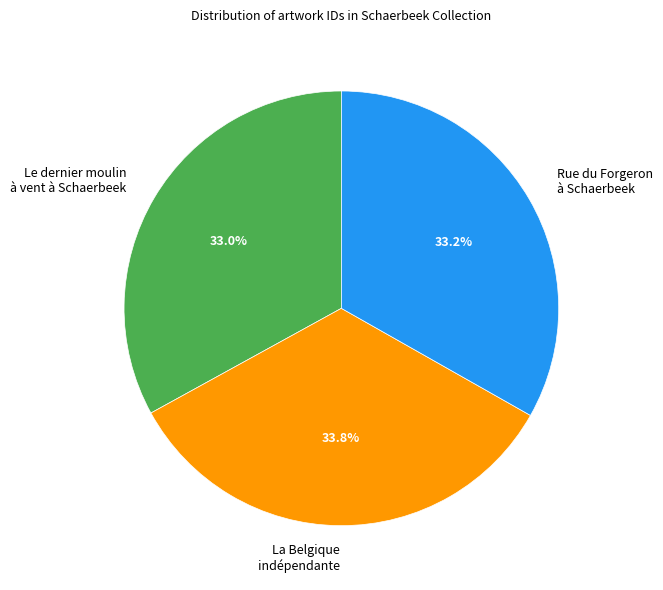

Do Le dernier moulin à vent à Schaerbeek and La Belgique indépendante together represent more than half of the pie?

Yes